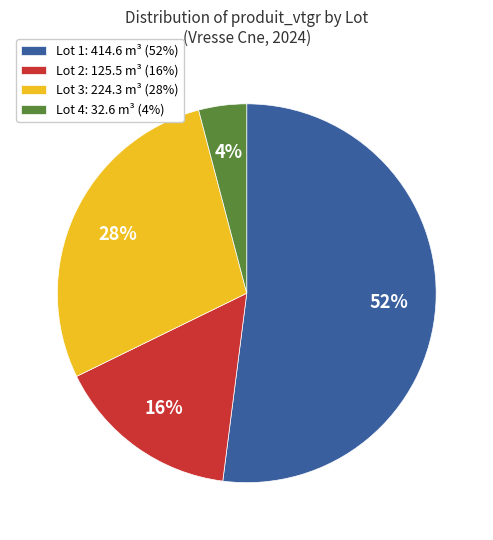

True or false: Lot 1 accounts for 38% of the total.

False